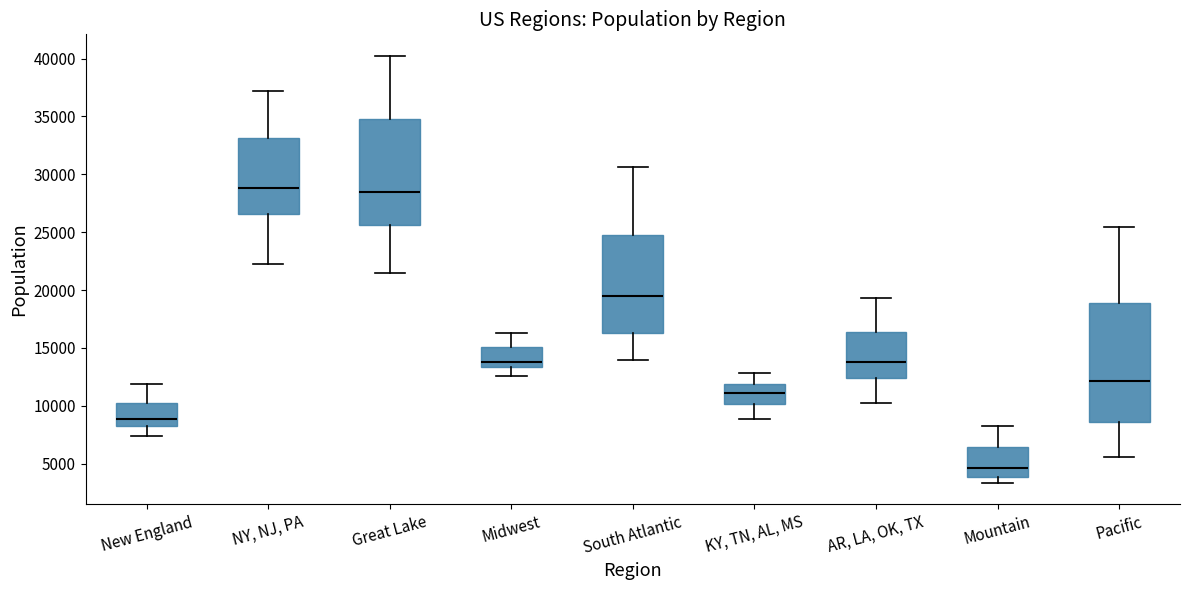

Reading left to right, read every box against the y-axis: the position of its median line, the range the box covers, and the ends of its whiskers. The values are not printed on the chart, so give them approximately, as read against the axis.

New England: median 9000, box 8000 to 10000, whiskers 7500 to 12000
NY, NJ, PA: median 29000, box 26500 to 33000, whiskers 22500 to 37000
Great Lake: median 28500, box 25500 to 35000, whiskers 21500 to 40500
Midwest: median 14000, box 13500 to 15000, whiskers 12500 to 16500
South Atlantic: median 19500, box 16500 to 25000, whiskers 14000 to 30500
KY, TN, AL, MS: median 11000, box 10000 to 12000, whiskers 9000 to 13000
AR, LA, OK, TX: median 14000, box 12500 to 16500, whiskers 10000 to 19500
Mountain: median 4500, box 4000 to 6500, whiskers 3500 to 8500
Pacific: median 12000, box 8500 to 19000, whiskers 5500 to 25500